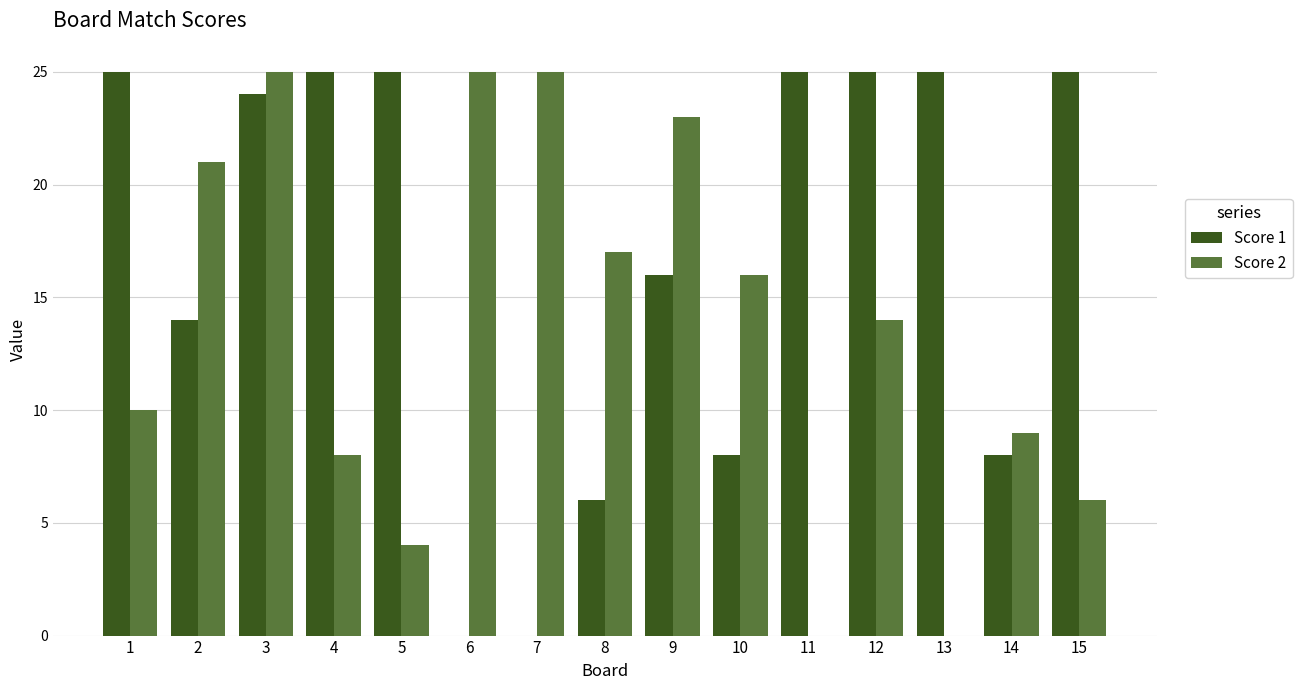

What is the maximum value shown in the chart?

25